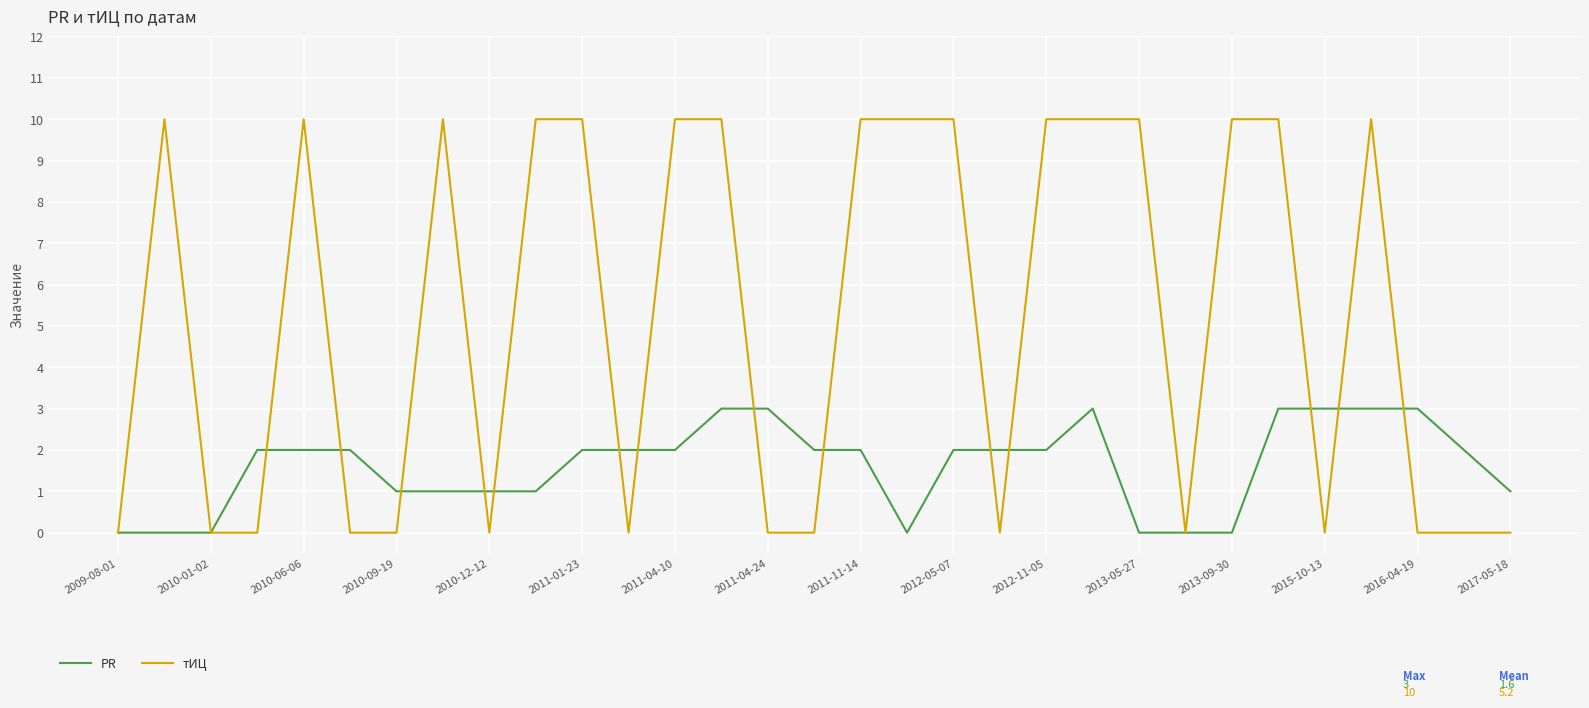

Which series has the largest total across all categories?

тИЦ